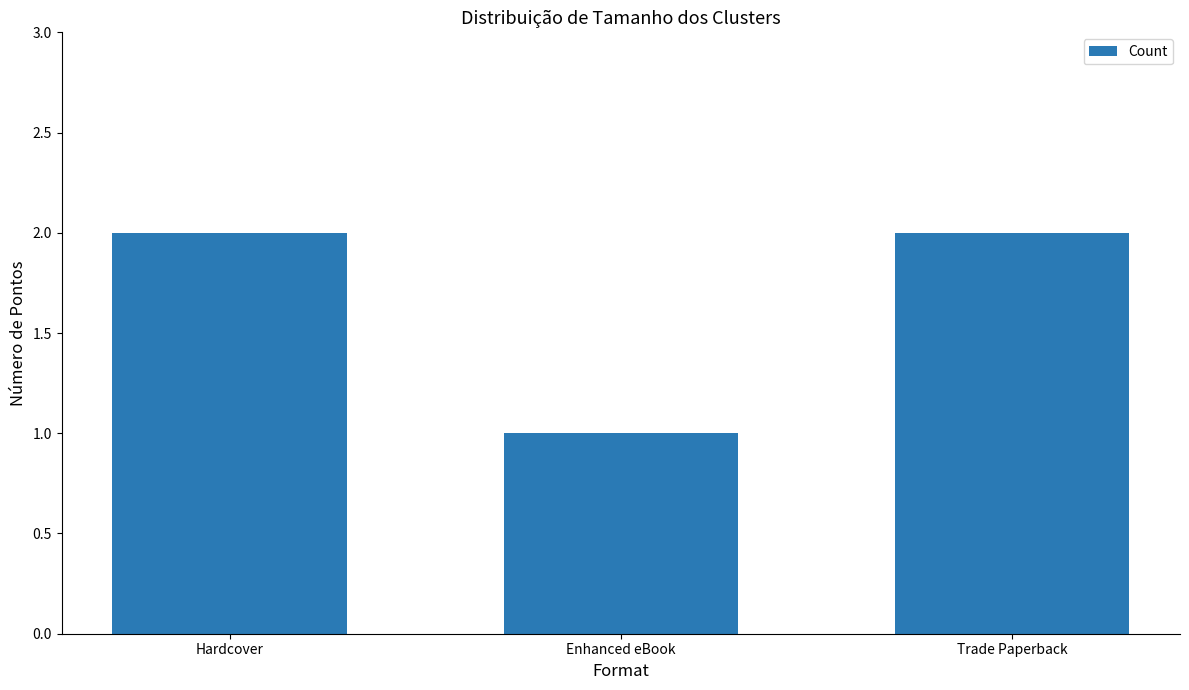

Which has a higher value, Enhanced eBook or Trade Paperback?

Trade Paperback